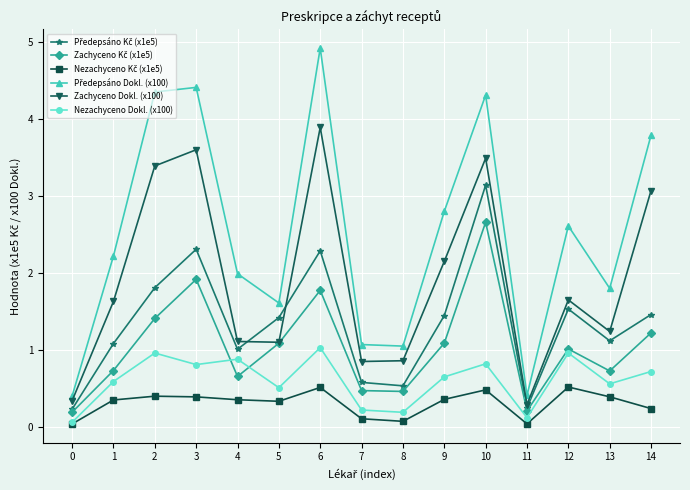

Which label corresponds to the largest value in the chart?

6